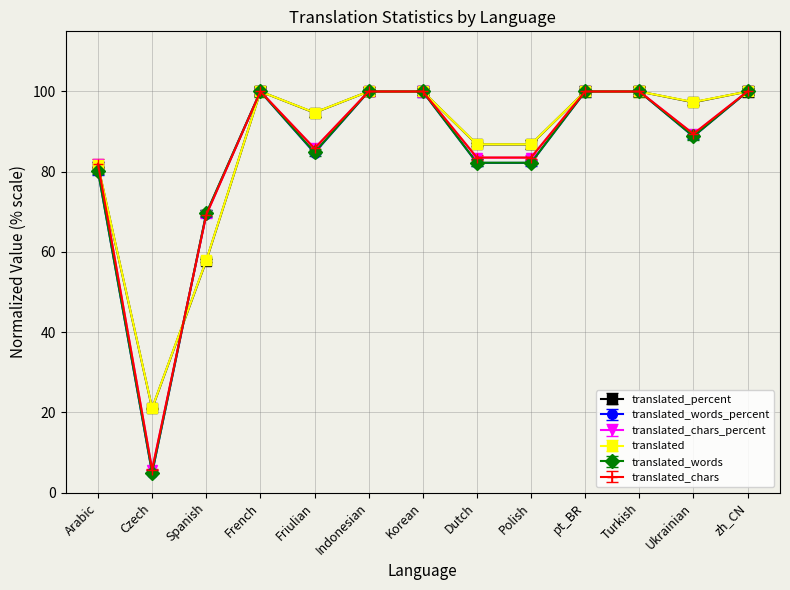

What is the label of the 4th point from the left?

French